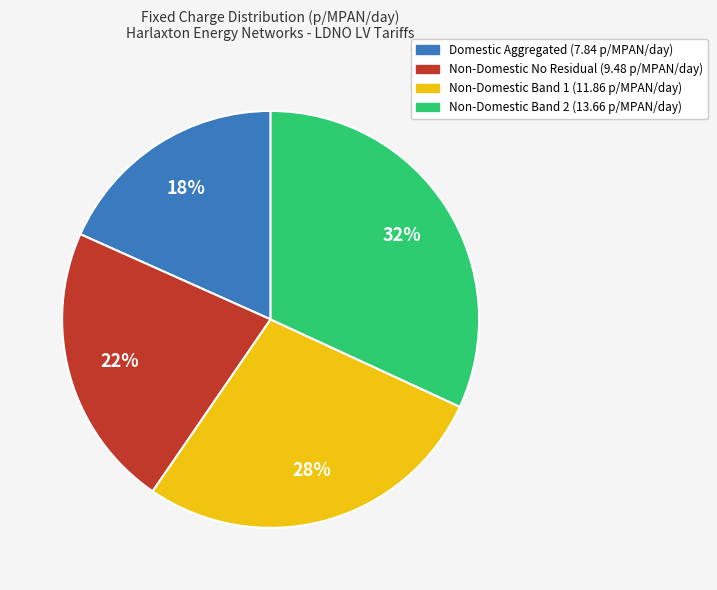

What percentage is the Non-Domestic Band 1 (11.86 p/MPAN/day) slice, to the nearest percent?

28%